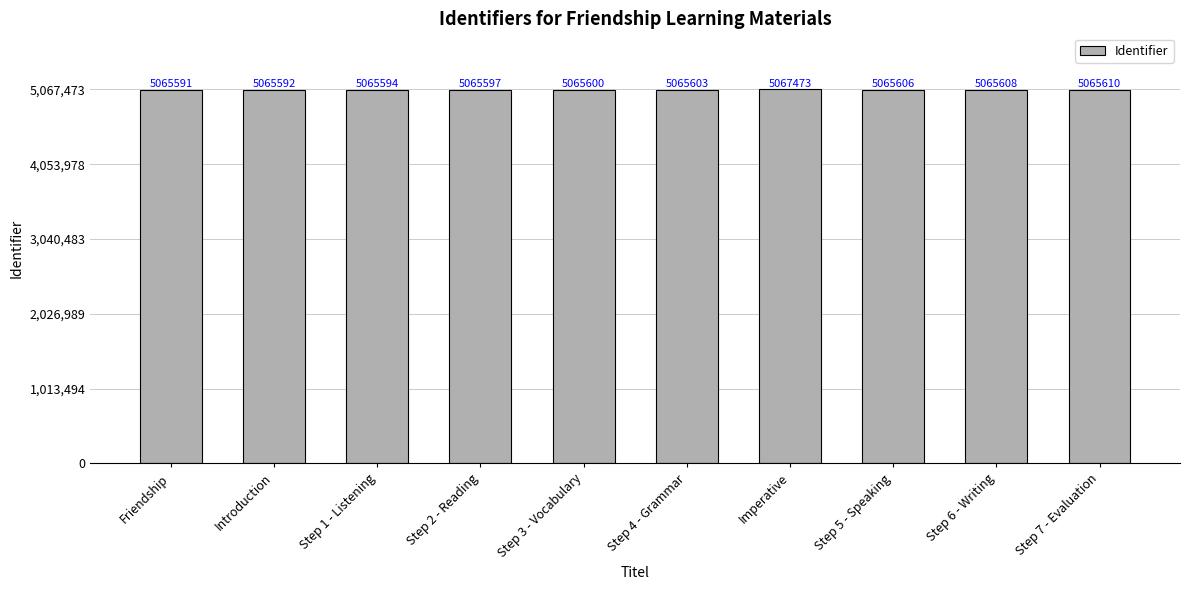

What is the sum of all values?

50657874